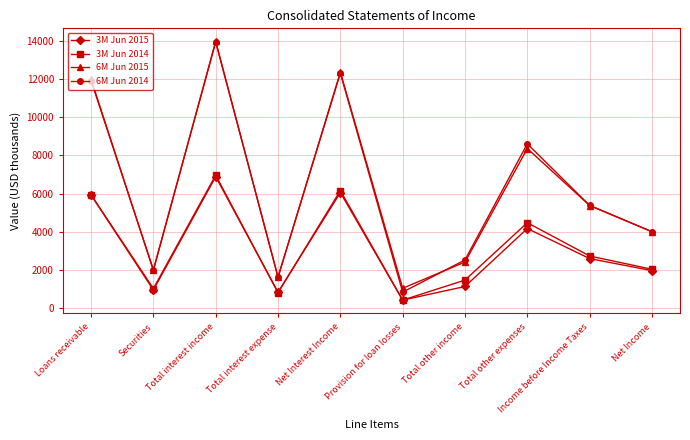

What is the sum of all 6M Jun 2015 values?

63085